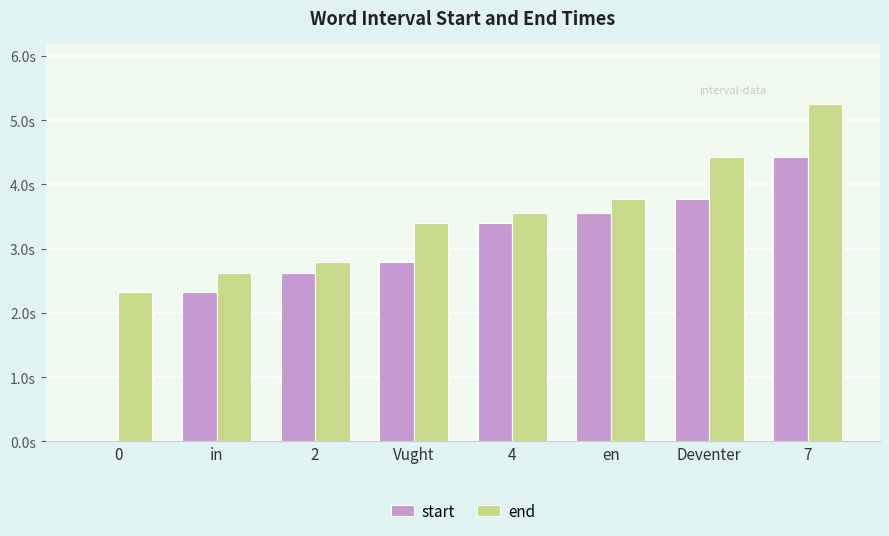

The value of start at 4 is 3.4. True or false?

True